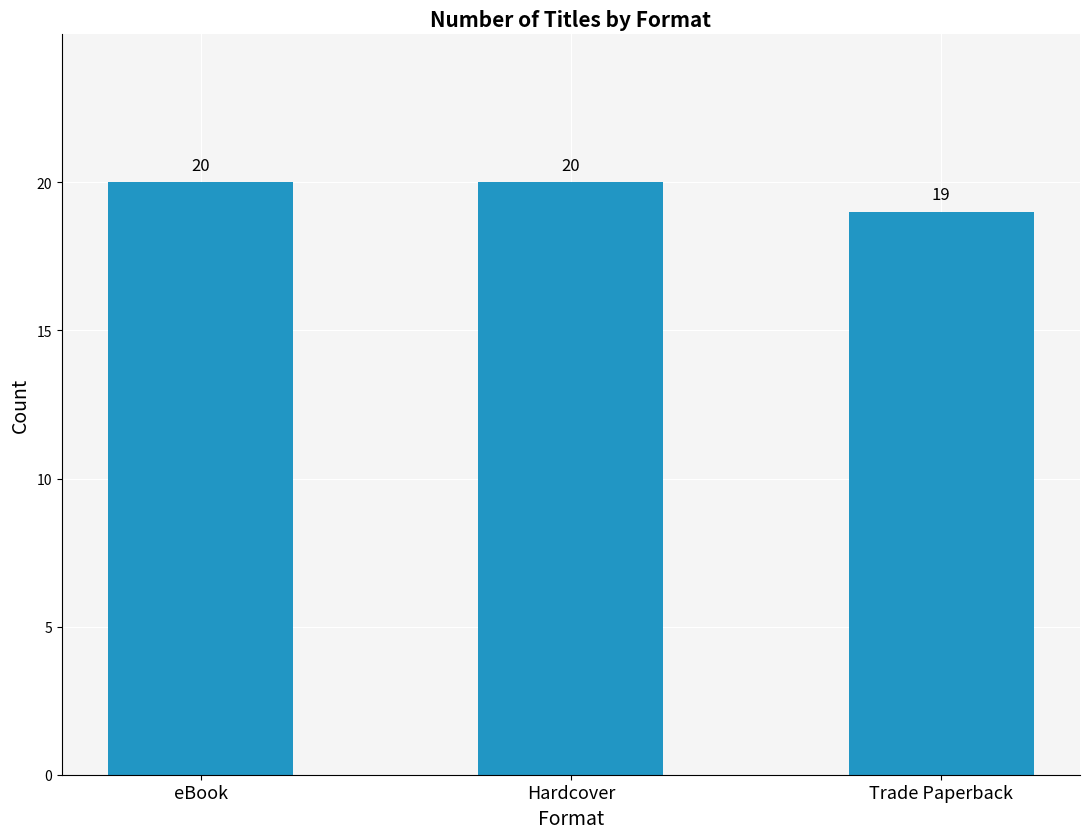

Reading right to left, what are all the values shown in this chart?

Trade Paperback=19	Hardcover=20	eBook=20